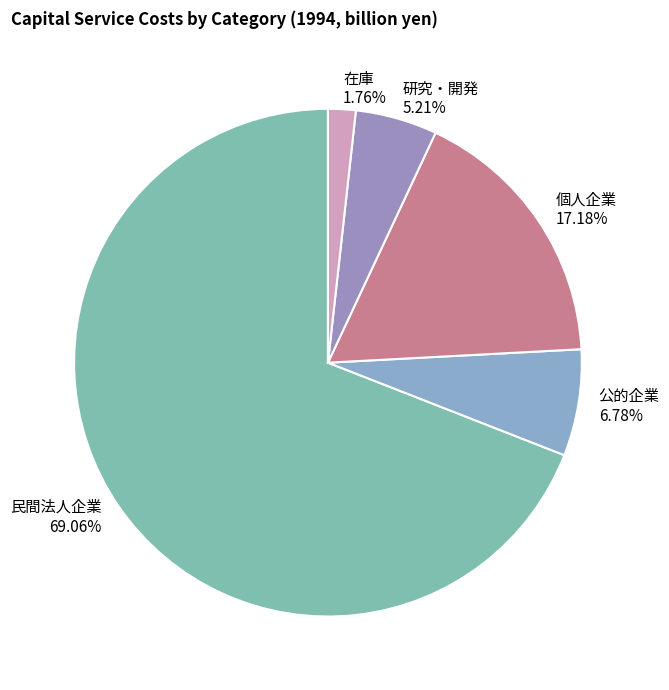

What is the ratio of the value at 研究・開発 to the value at 在庫?

3.0